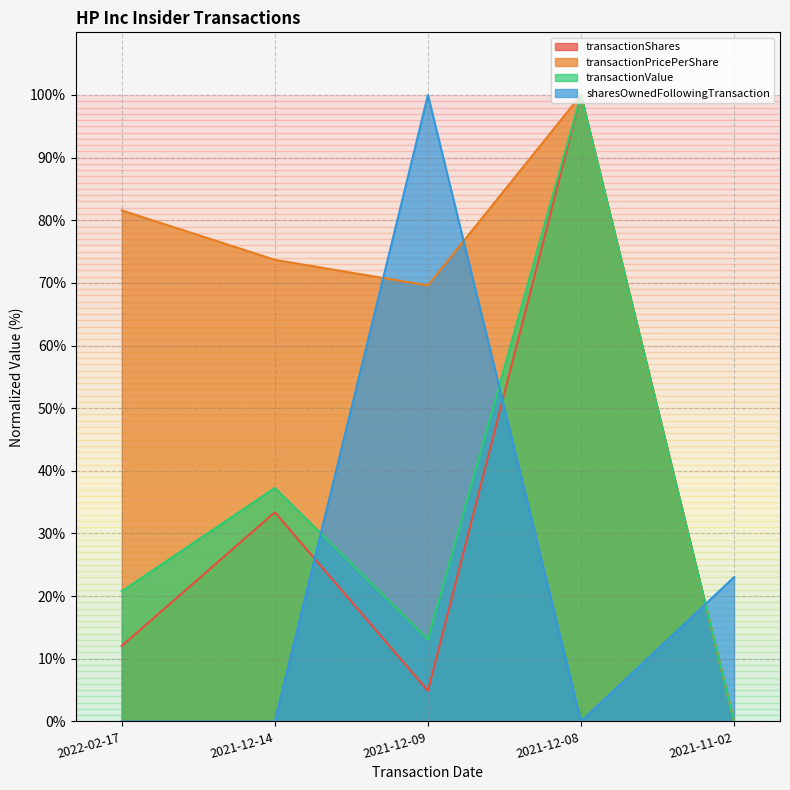

True or false: transactionShares and transactionPricePerShare intersect in this chart.

False